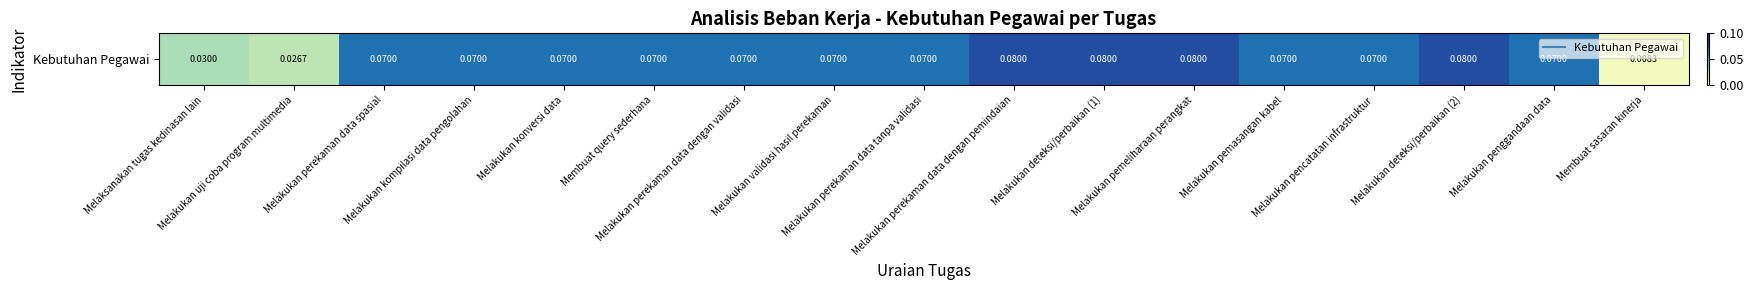

The value at Melakukan konversi data is 0.1. True or false?

True